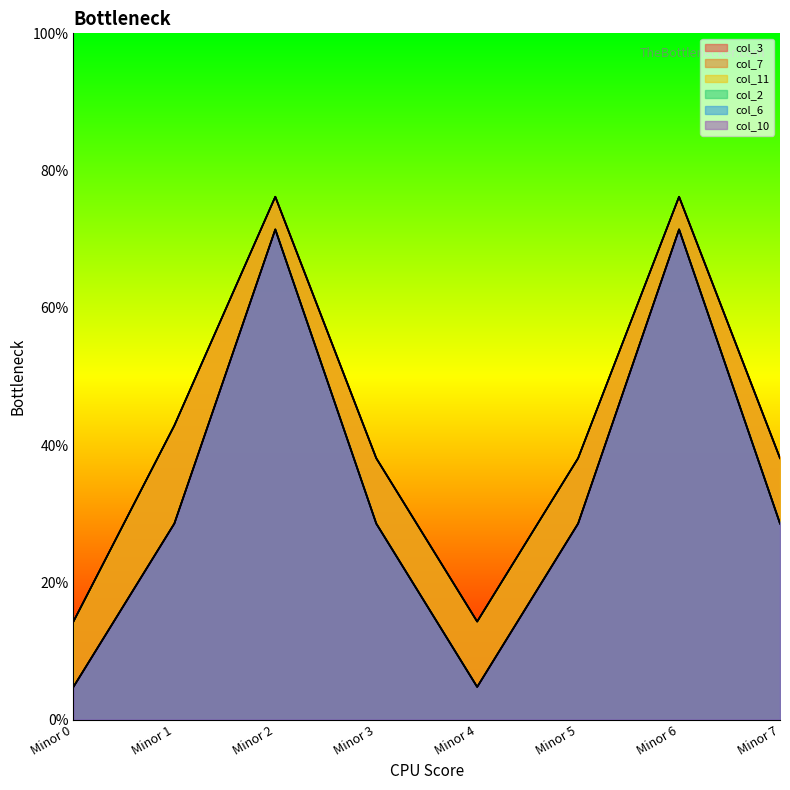

Which series has the widest spread of values?

col_2